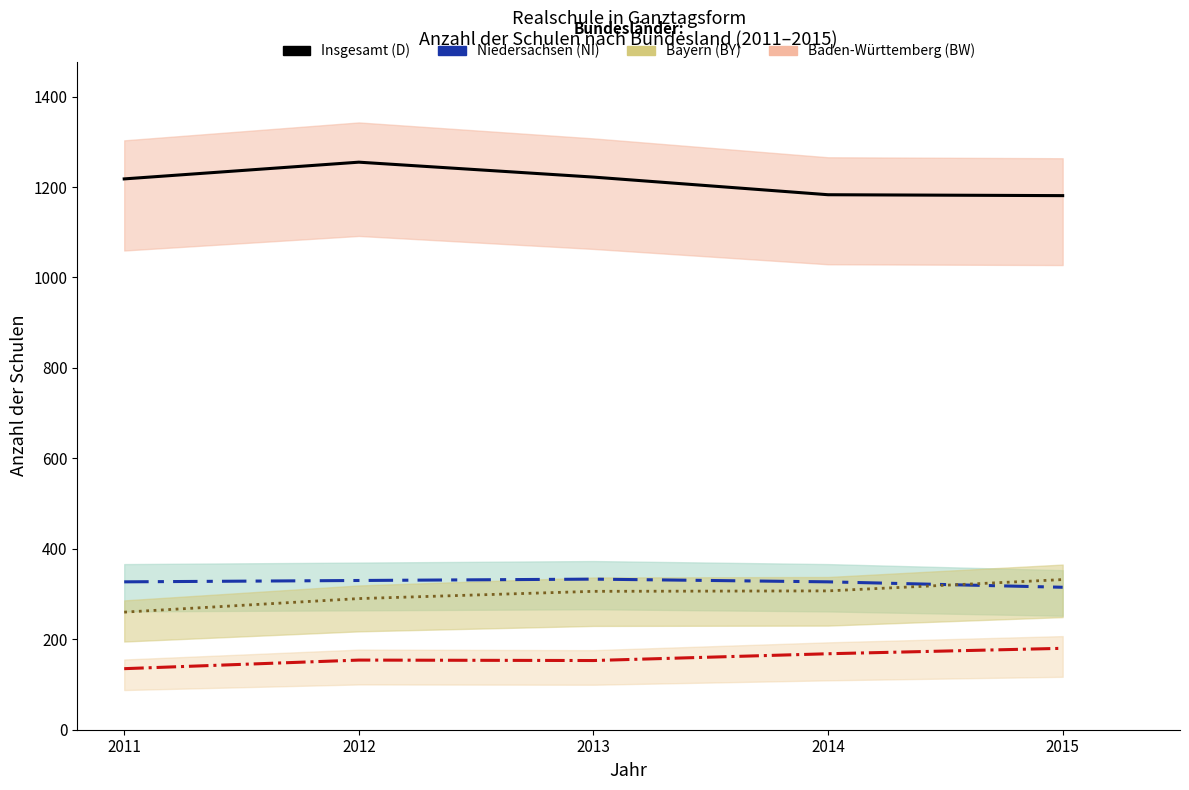

Which has a higher value, 2011 or 2012?

2012